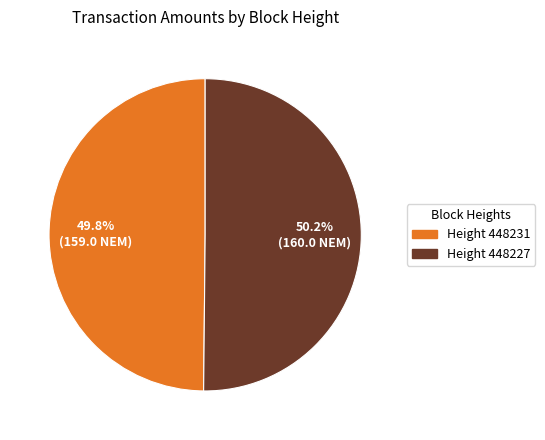

Is there any slice that represents more than half of the pie?

Yes